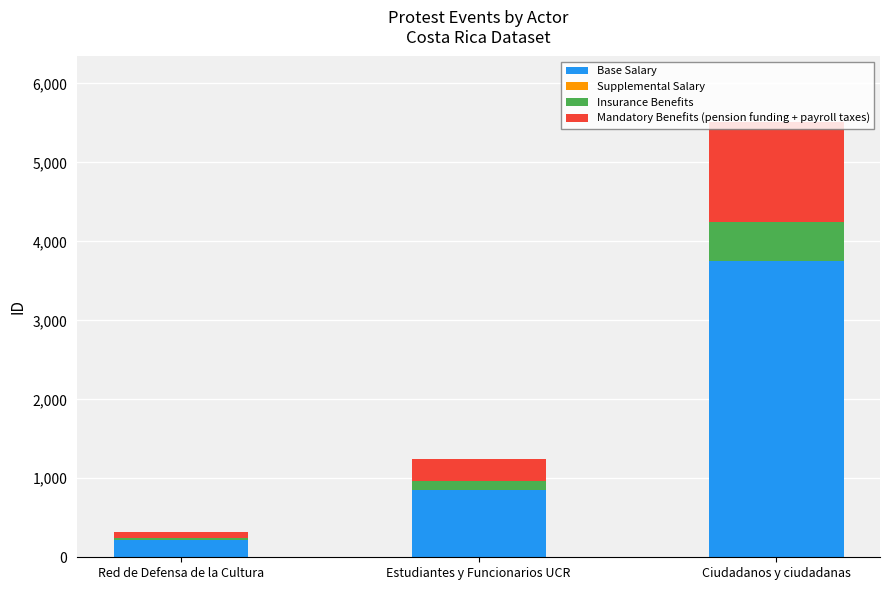

What is the sum of all Base Salary values?

4816